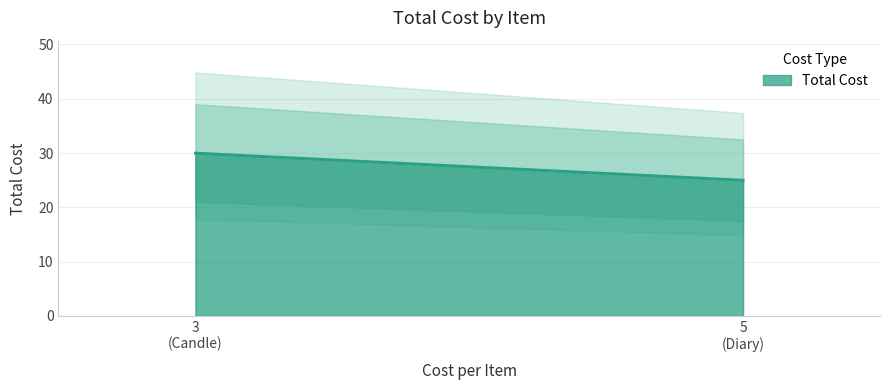

True or false: the data shows 48 at Candle.

False